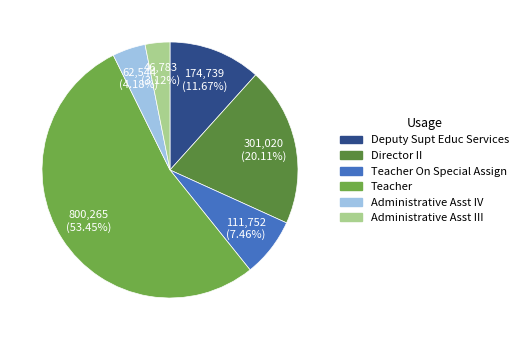

Is there a majority slice in this chart?

Yes